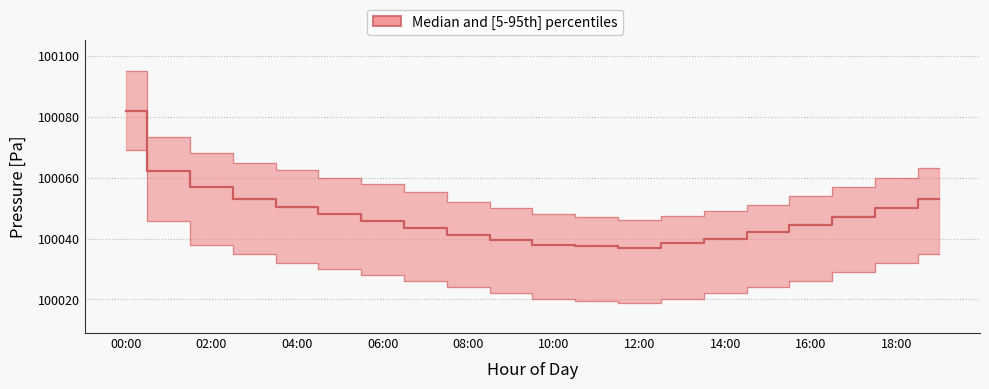

What is the label of the 6th point from the right?

14:00